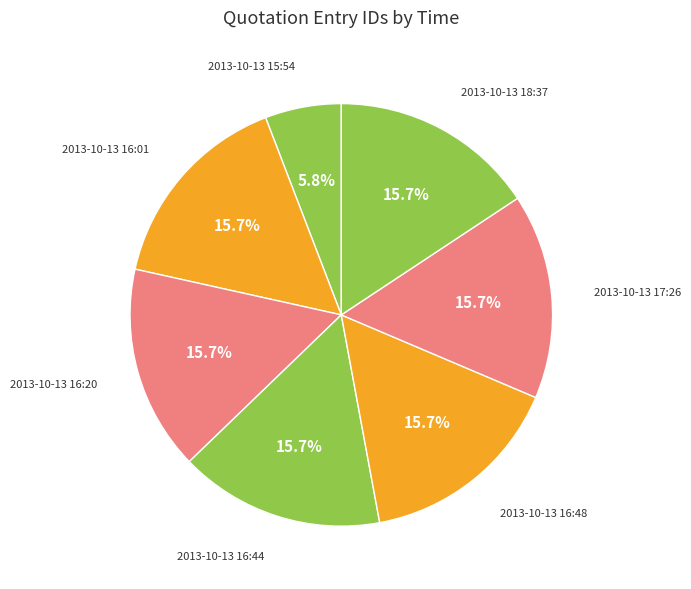

What percentage is the 2013-10-13 16:20 slice, to the nearest percent?

16%